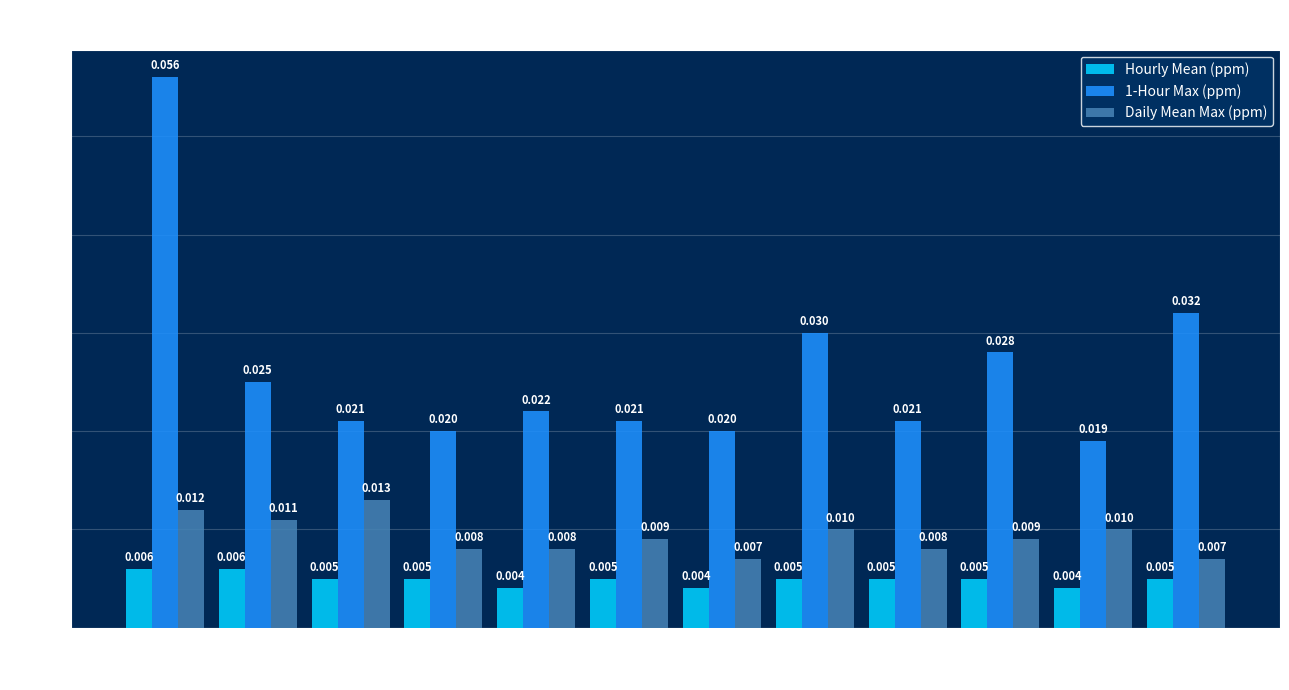

Does the chart contain any negative values?

No